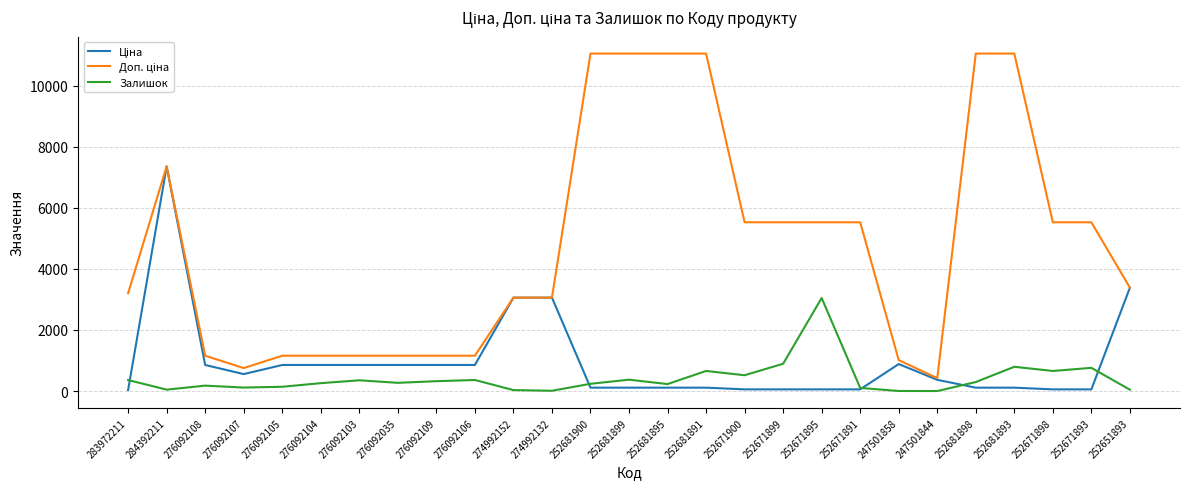

What is the maximum value for Залишок?

3048.0